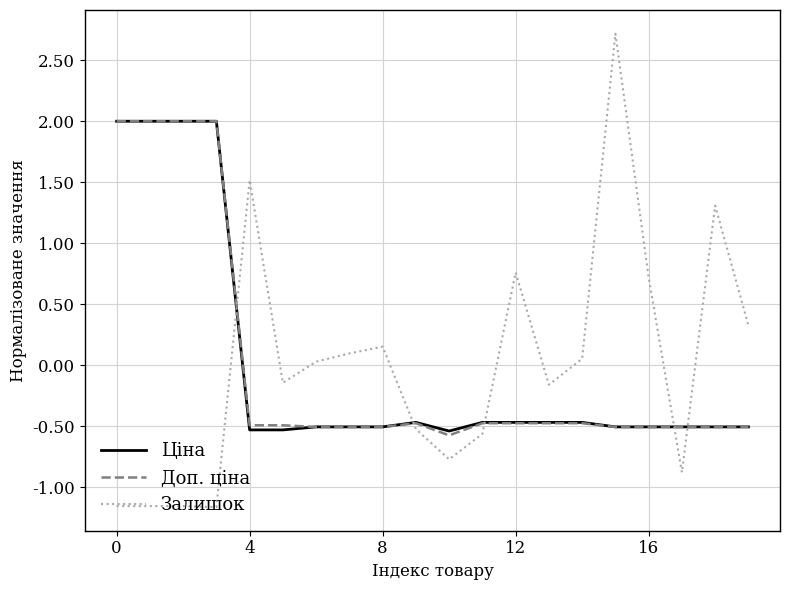

What is the maximum value shown in the chart?

2.7